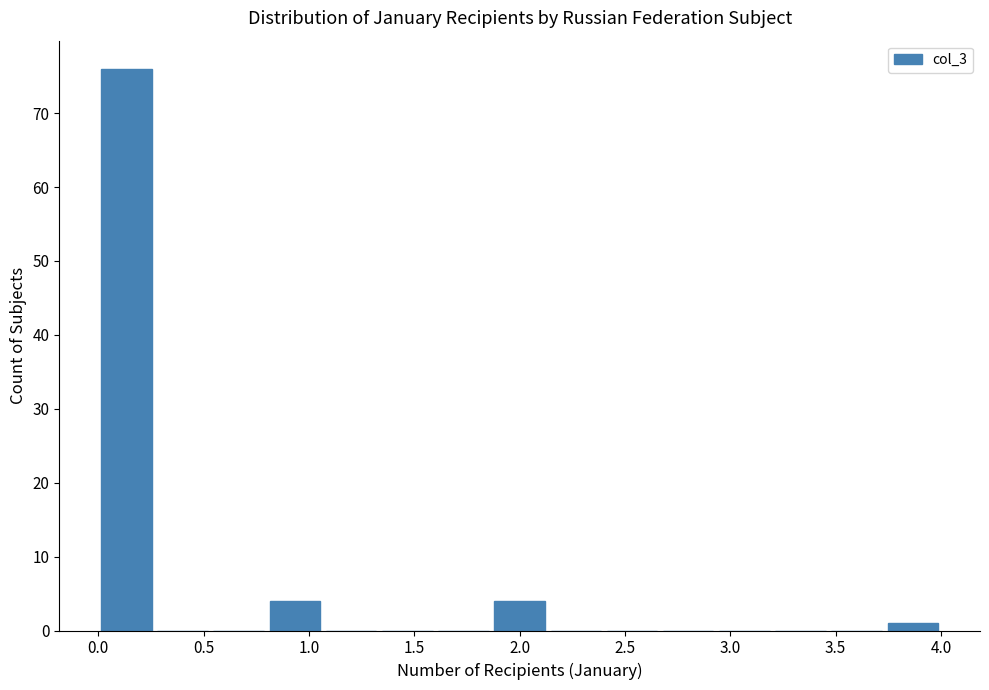

Reading left to right, transcribe this chart: for each bar, give the range it covers on the x-axis and its height. Neither the bar edges nor the heights are printed on the chart, so give them approximately, as read against the axes.

0.00 to 0.25: 76
0.25 to 0.55: 0
0.55 to 0.80: 0
0.80 to 1.05: 4
1.05 to 1.35: 0
1.35 to 1.60: 0
1.60 to 1.85: 0
1.85 to 2.15: 4
2.15 to 2.40: 0
2.40 to 2.65: 0
2.65 to 2.95: 0
2.95 to 3.20: 0
3.20 to 3.45: 0
3.45 to 3.75: 0
3.75 to 4.00: 1